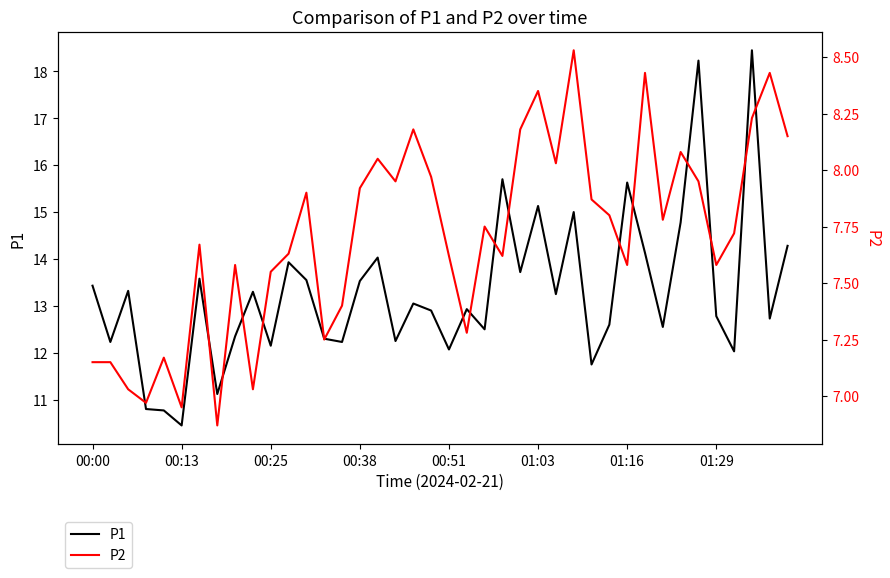

How many interior local peaks does the P1 series have?

13